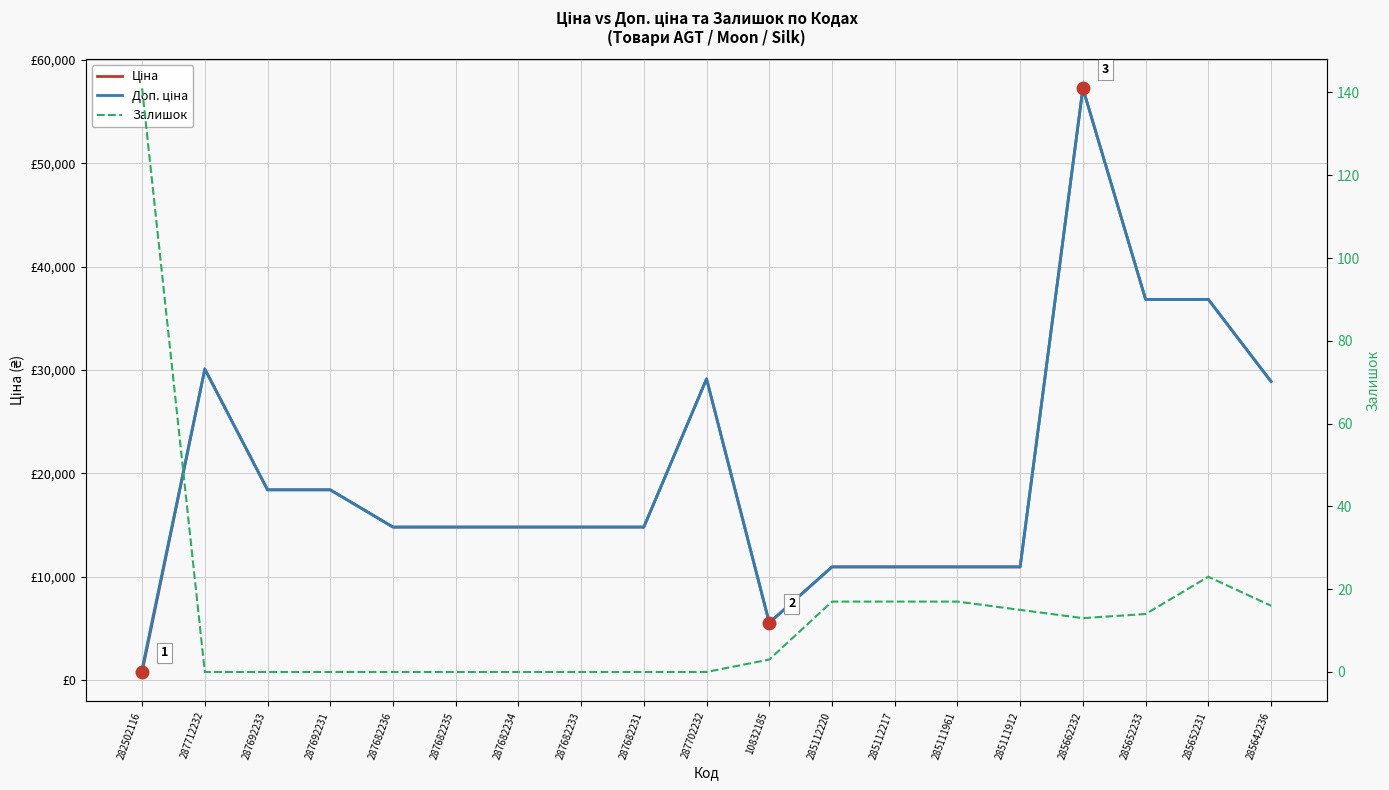

The value of Ціна at 287692233 is 11874.7. True or false?

False